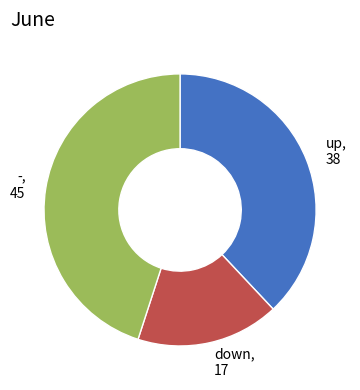

Combined, do down and up account for over 50%?

Yes